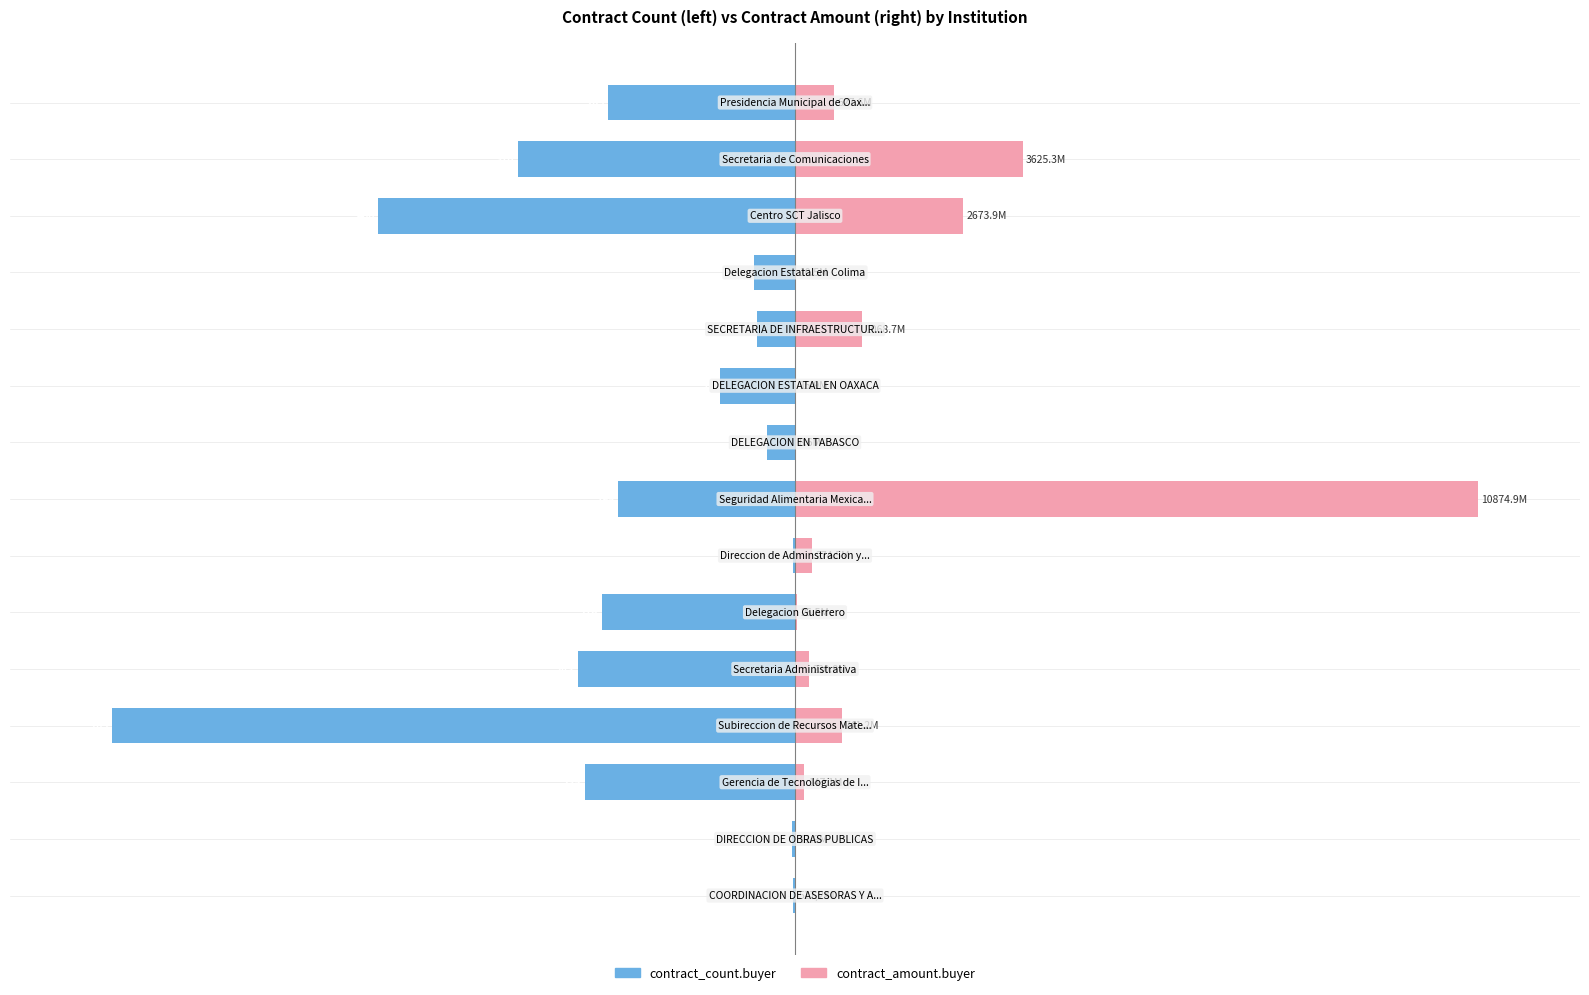

What is the difference between the maximum and minimum values in the contract_count.buyer series?

99.7